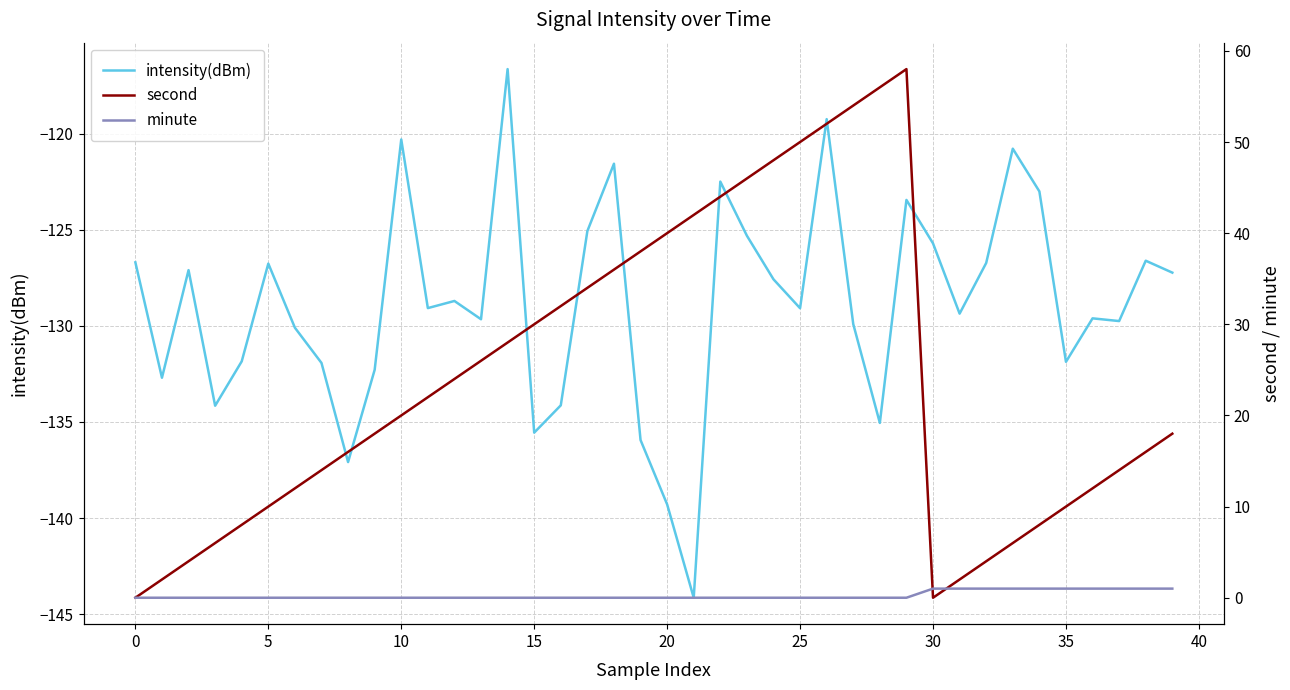

What is the spread (max minus min) of values at 35?

153.1